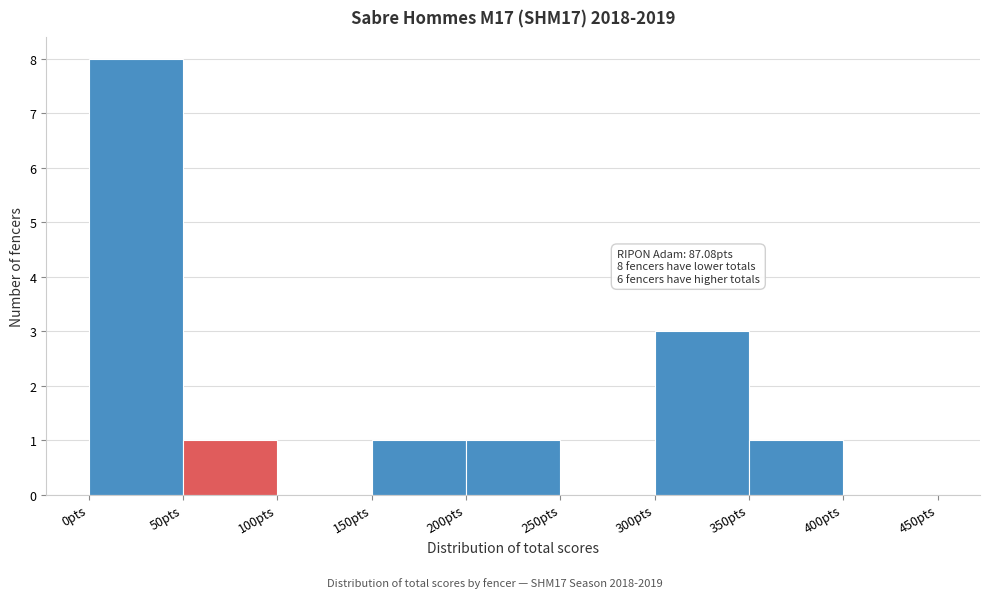

Over which range of the x-axis is the bar tallest?

0 to 50